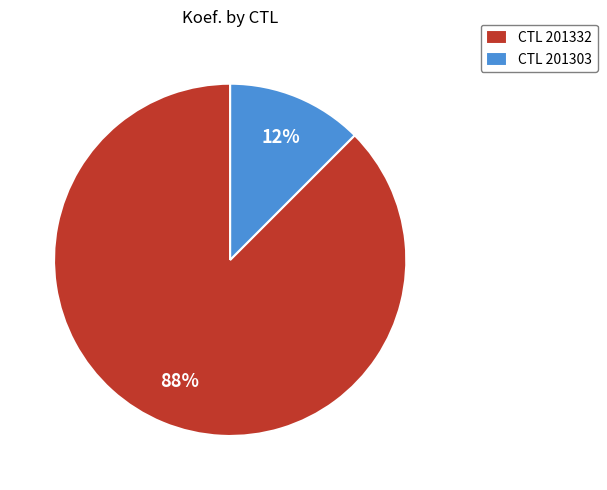

Do CTL 201303 and CTL 201332 together represent more than half of the pie?

Yes